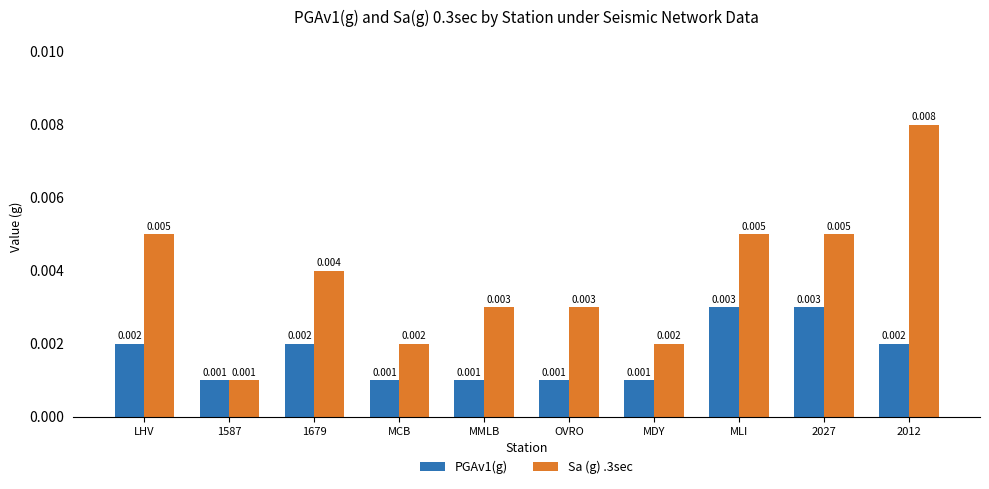

Is the value of PGAv1(g) at 2027 greater than the value of Sa (g) .3sec at MLI?

No